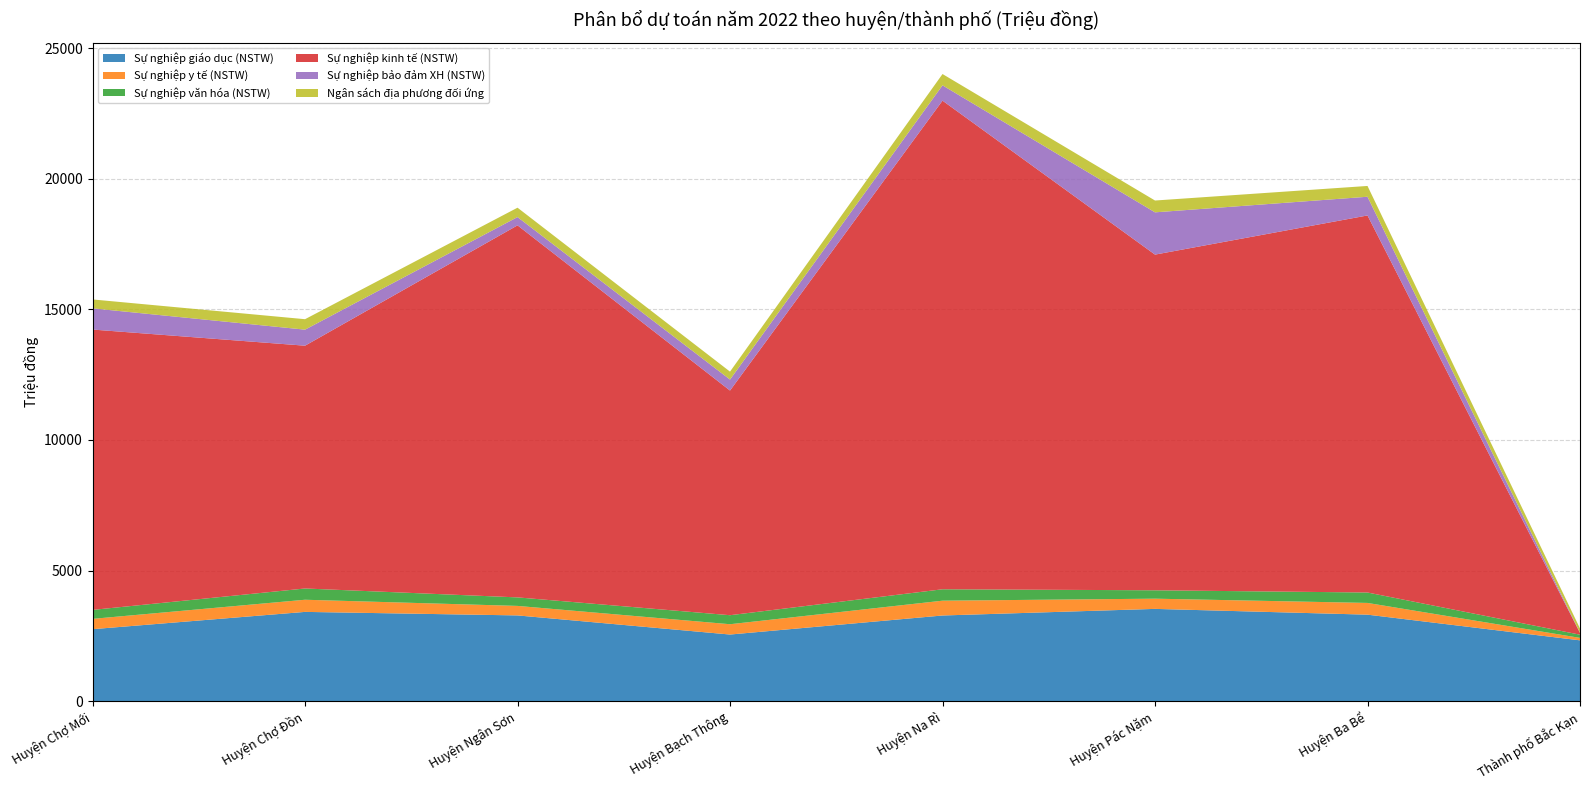

Reading left to right, extract all data points from this chart.

Sự nghiệp giáo dục (NSTW): Huyện Chợ Mới=2754.0	Huyện Chợ Đồn=3416.0	Huyện Ngân Sơn=3281.0	Huyện Bạch Thông=2549.0	Huyện Na Rì=3278.0	Huyện Pác Nặm=3531.0	Huyện Ba Bể=3310.0	Thành phố Bắc Kạn=2327.0
Sự nghiệp y tế (NSTW): Huyện Chợ Mới=395.0	Huyện Chợ Đồn=465.0	Huyện Ngân Sơn=364.0	Huyện Bạch Thông=395.0	Huyện Na Rì=567.0	Huyện Pác Nặm=391.0	Huyện Ba Bể=449.0	Thành phố Bắc Kạn=94.0
Sự nghiệp văn hóa (NSTW): Huyện Chợ Mới=343.0	Huyện Chợ Đồn=431.0	Huyện Ngân Sơn=326.0	Huyện Bạch Thông=345.0	Huyện Na Rì=437.0	Huyện Pác Nặm=321.0	Huyện Ba Bể=399.0	Thành phố Bắc Kạn=122.0
Sự nghiệp kinh tế (NSTW): Huyện Chợ Mới=10733.0	Huyện Chợ Đồn=9295.0	Huyện Ngân Sơn=14243.0	Huyện Bạch Thông=8601.0	Huyện Na Rì=18706.0	Huyện Pác Nặm=12851.0	Huyện Ba Bể=14435.0	Thành phố Bắc Kạn=68.0
Sự nghiệp bảo đảm XH (NSTW): Huyện Chợ Mới=812.0	Huyện Chợ Đồn=614.0	Huyện Ngân Sơn=317.0	Huyện Bạch Thông=420.0	Huyện Na Rì=587.0	Huyện Pác Nặm=1618.0	Huyện Ba Bể=716.0	Thành phố Bắc Kạn=7.0
Ngân sách địa phương đối ứng: Huyện Chợ Mới=340.8	Huyện Chợ Đồn=400.2	Huyện Ngân Sơn=359.2	Huyện Bạch Thông=303.8	Huyện Na Rì=432.4	Huyện Pác Nặm=452.6	Huyện Ba Bể=413.4	Thành phố Bắc Kạn=162.7